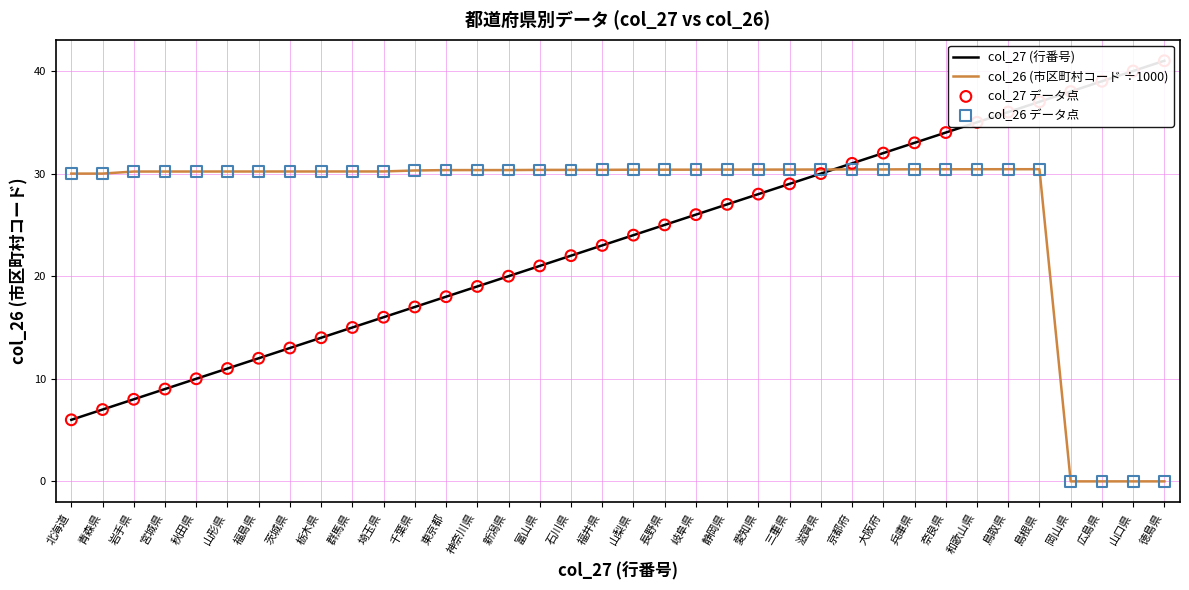

Which series has the widest spread of Y values?

col_27 (行番号)